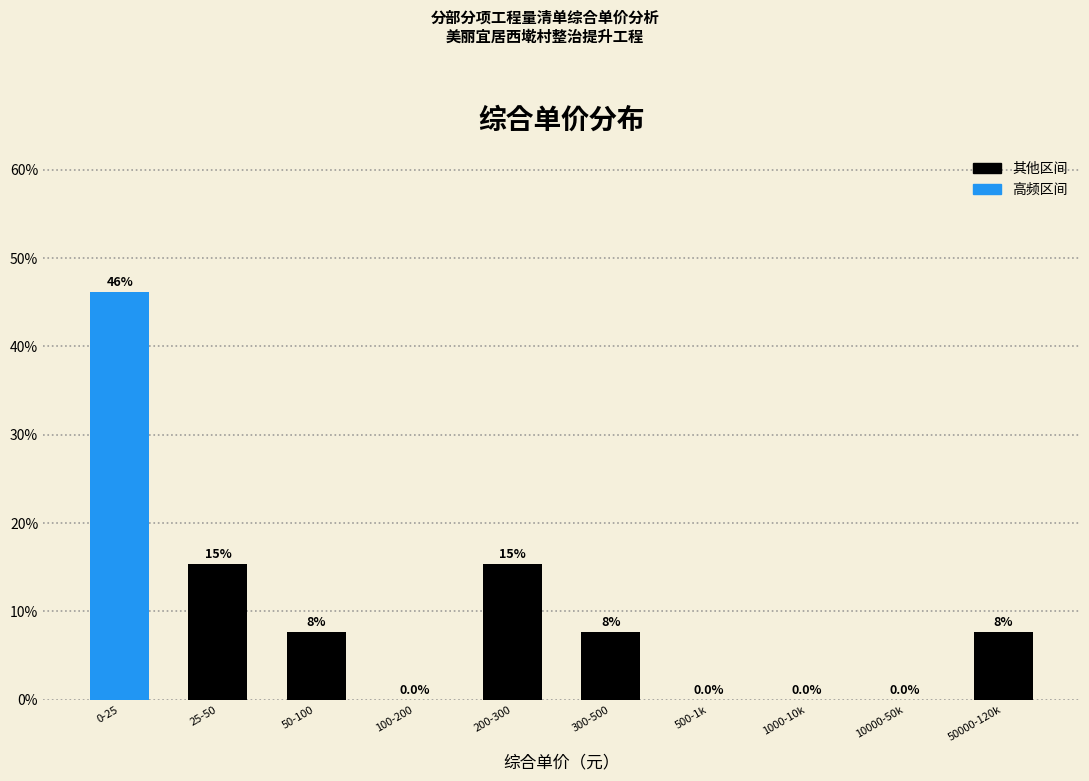

Reading left to right, transcribe all the data shown in this chart.

0-25=46.2	25-50=15.4	50-100=7.7	100-200=0.0	200-300=15.4	300-500=7.7	500-1k=0.0	1000-10k=0.0	10000-50k=0.0	50000-120k=7.7